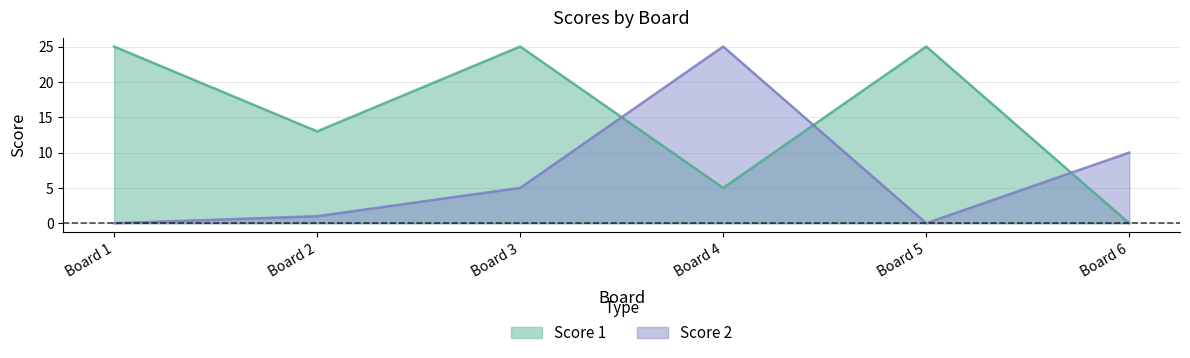

What are all the series names shown in the legend?

Score 1, Score 2